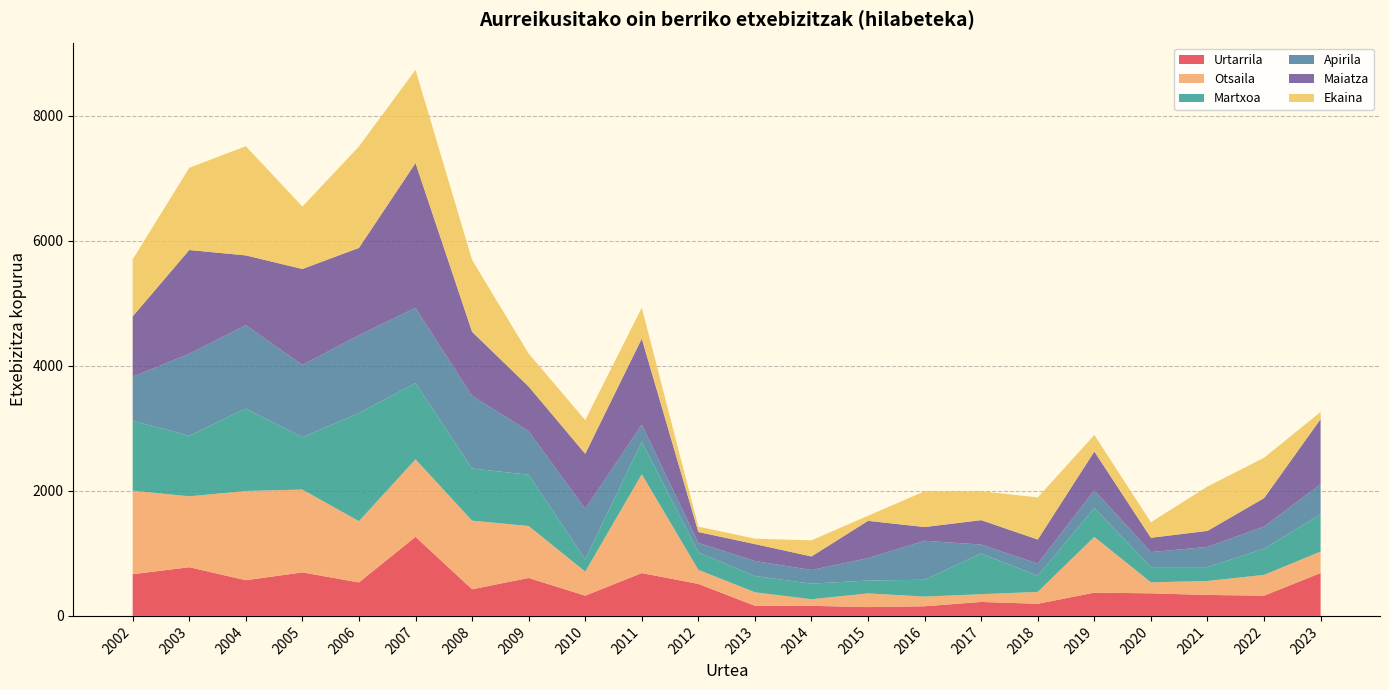

Reading left to right, transcribe all the data shown in this chart.

Urtarrila: 667	779	571	696	536	1265	426	607	324	685	512	162	161	141	154	223	194	372	361	335	324	686
Otsaila: 1337	1134	1428	1325	980	1240	1098	831	385	1581	225	216	106	219	155	124	190	892	176	224	332	343
Martxoa: 1120	969	1319	838	1729	1221	834	821	199	523	280	260	249	206	270	653	259	463	244	222	419	599
Apirila: 702	1312	1333	1157	1246	1202	1164	697	804	271	151	240	218	359	623	141	194	283	240	323	354	480
Maiatza: 966	1660	1117	1534	1397	2317	1023	714	881	1377	174	271	217	596	220	391	385	620	229	256	455	1041
Ekaina: 912	1315	1747	999	1623	1492	1151	527	540	494	86	87	258	82	572	462	674	265	249	710	646	114